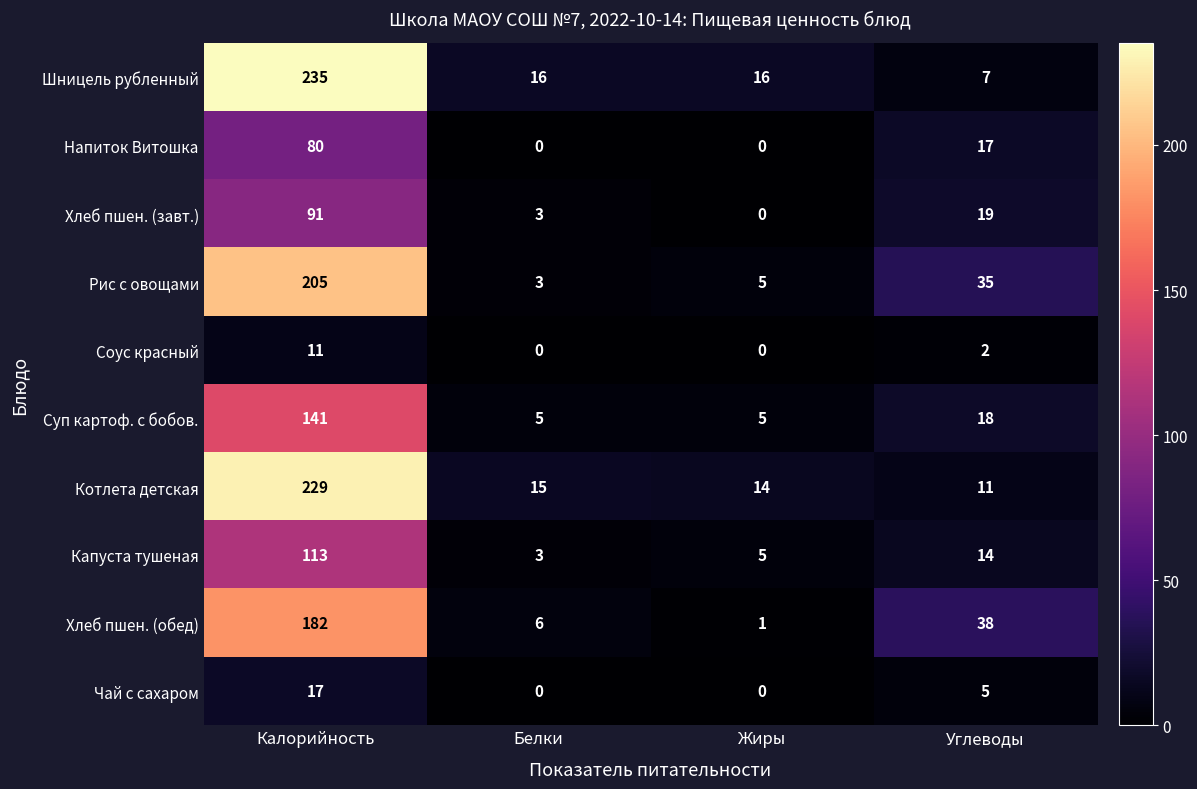

Count the number of categories in the chart.

4